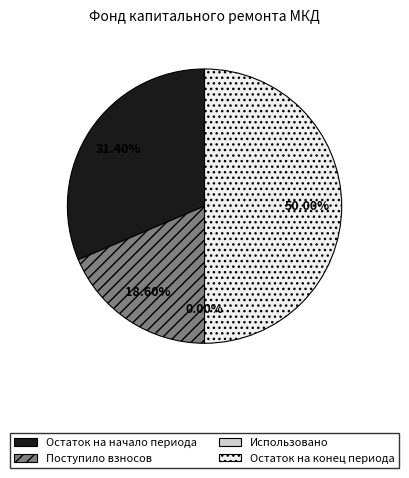

Does Поступило взносов account for over 50% of the chart?

No